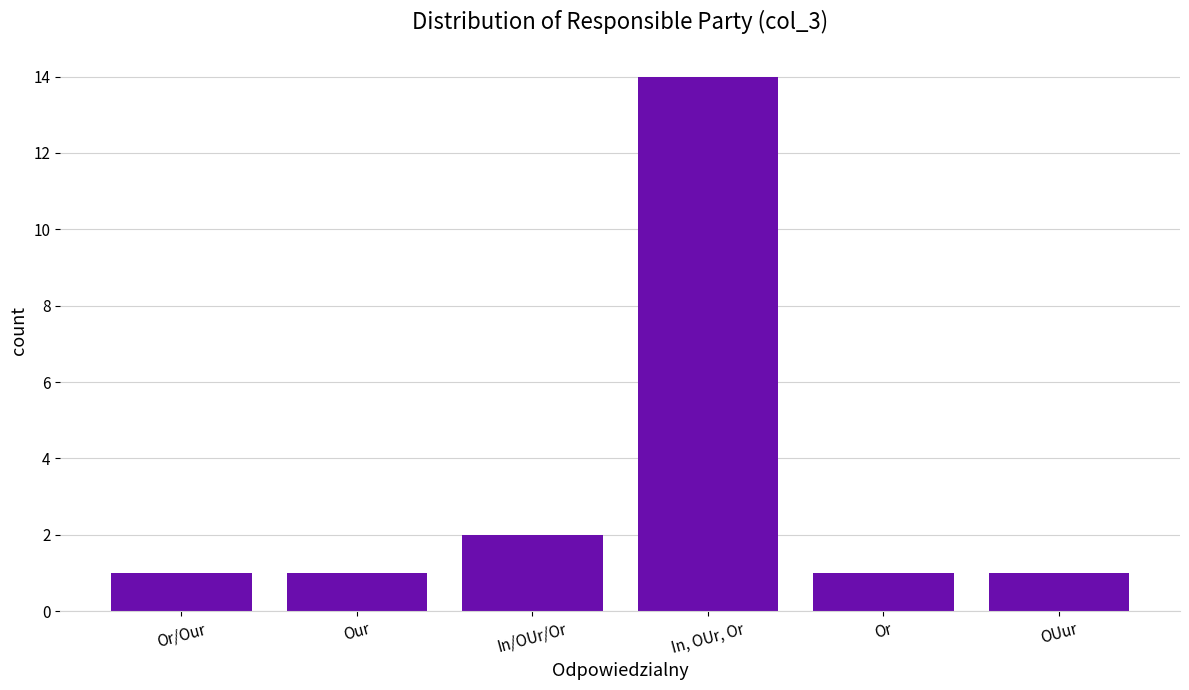

What is the change in value from In/OUr/Or to OUur?

-1